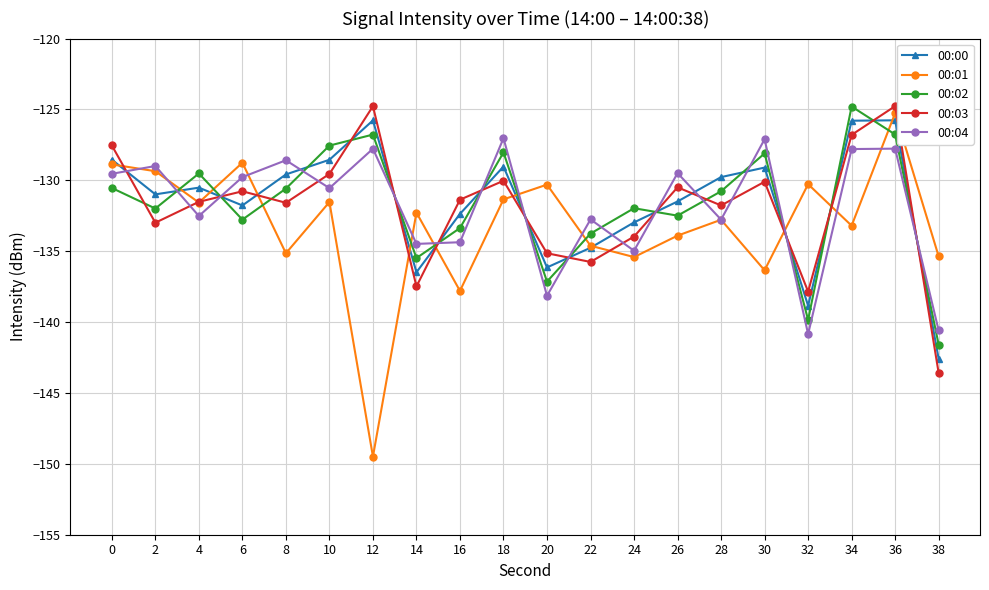

True or false: 00:02 and 00:03 intersect in this chart.

True